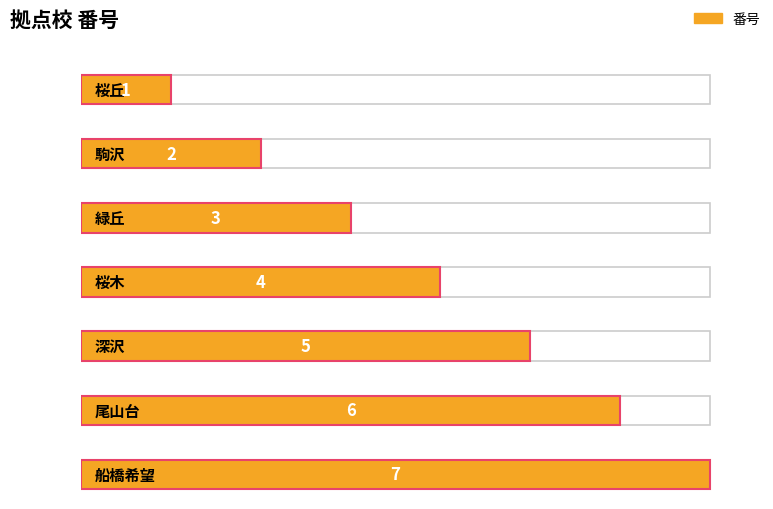

The chart shows a value of 8 at 深沢. True or false?

False